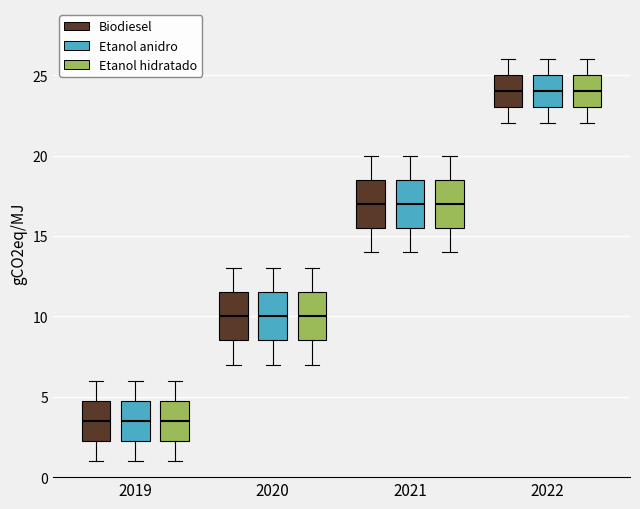

Reading left to right, read every box against the y-axis: the position of its median line, the range the box covers, and the ends of its whiskers. The values are not printed on the chart, so give them approximately, as read against the axis.

2019 (Biodiesel): median 3.5, box 2.5 to 5.0, whiskers 1.0 to 6.0
2019 (Etanol anidro): median 3.5, box 2.5 to 5.0, whiskers 1.0 to 6.0
2019 (Etanol hidratado): median 3.5, box 2.5 to 5.0, whiskers 1.0 to 6.0
2020 (Biodiesel): median 10.0, box 8.5 to 11.5, whiskers 7.0 to 13.0
2020 (Etanol anidro): median 10.0, box 8.5 to 11.5, whiskers 7.0 to 13.0
2020 (Etanol hidratado): median 10.0, box 8.5 to 11.5, whiskers 7.0 to 13.0
2021 (Biodiesel): median 17.0, box 15.5 to 18.5, whiskers 14.0 to 20.0
2021 (Etanol anidro): median 17.0, box 15.5 to 18.5, whiskers 14.0 to 20.0
2021 (Etanol hidratado): median 17.0, box 15.5 to 18.5, whiskers 14.0 to 20.0
2022 (Biodiesel): median 24.0, box 23.0 to 25.0, whiskers 22.0 to 26.0
2022 (Etanol anidro): median 24.0, box 23.0 to 25.0, whiskers 22.0 to 26.0
2022 (Etanol hidratado): median 24.0, box 23.0 to 25.0, whiskers 22.0 to 26.0